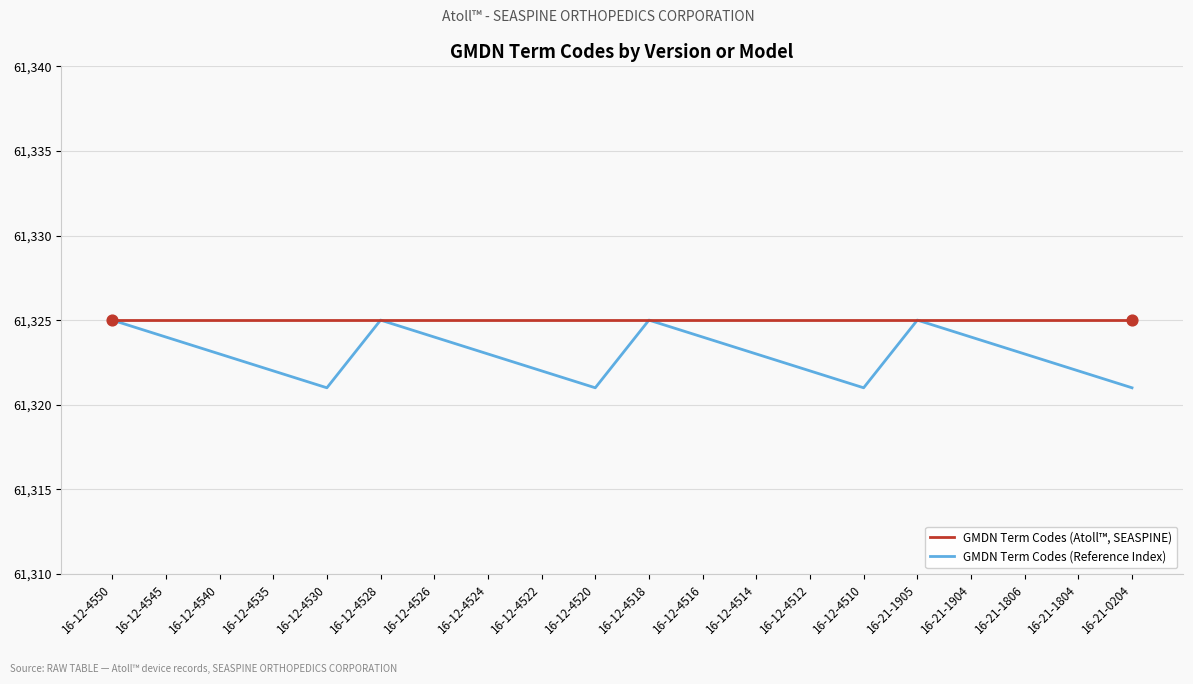

Is the value of GMDN Term Codes (Atoll™, SEASPINE) at 16-12-4516 greater than the value of GMDN Term Codes (Reference Index) at 16-21-1804?

Yes